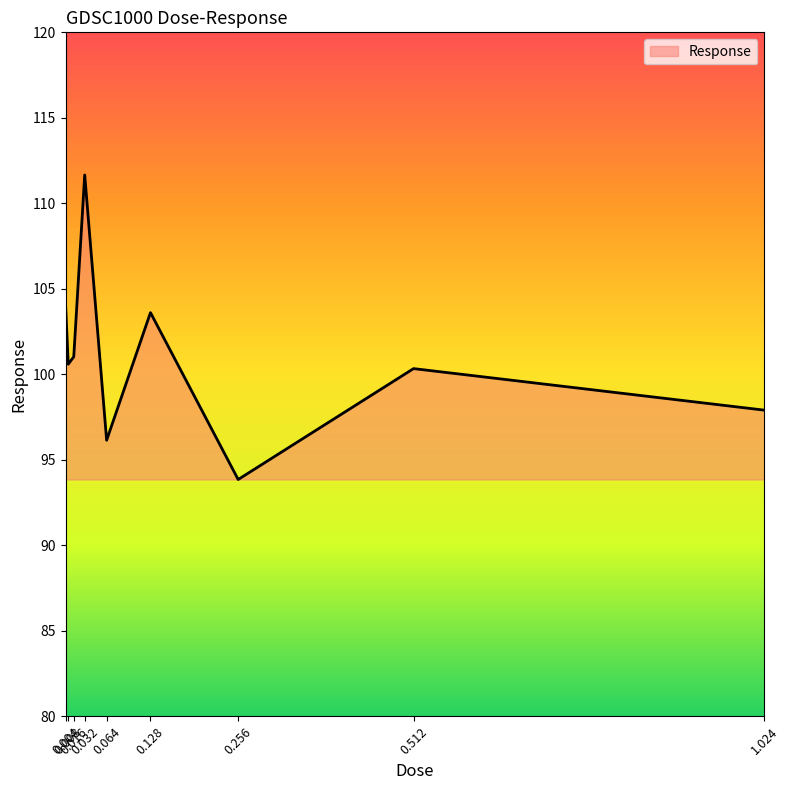

Reading left to right, transcribe all the data shown in this chart.

0.004=104.1	0.008=100.6	0.016=101.0	0.032=111.7	0.064=96.1	0.128=103.6	0.256=93.9	0.512=100.3	1.024=97.9